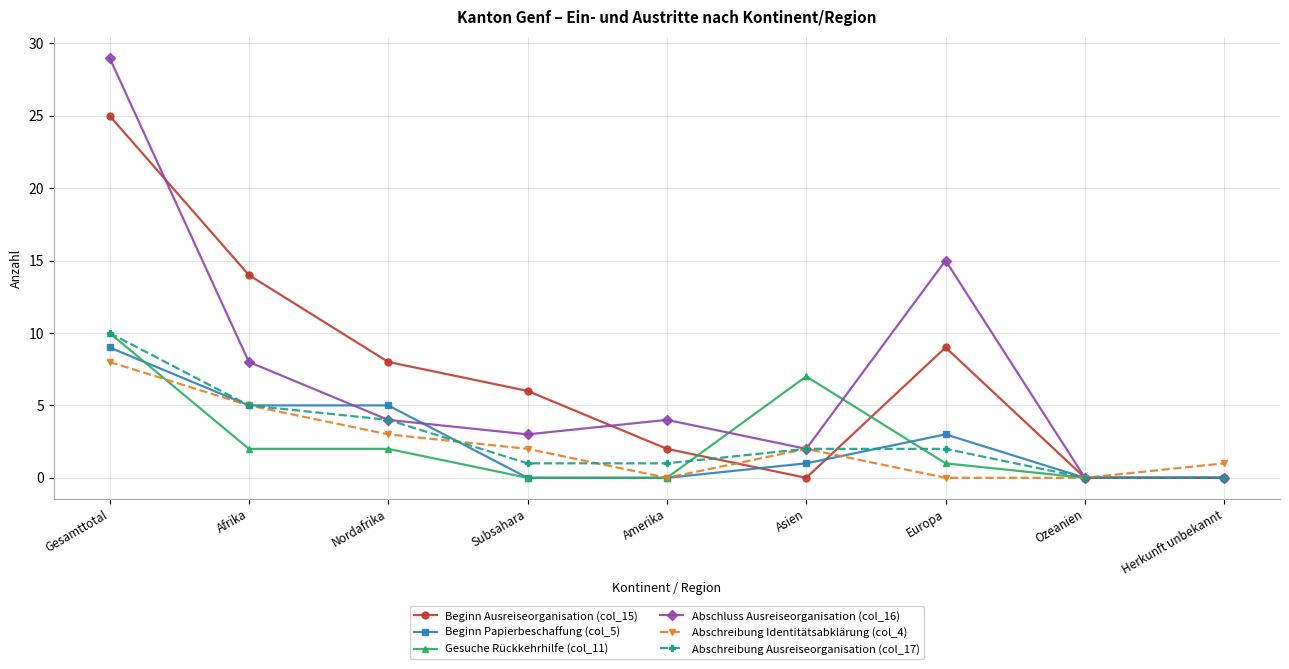

Reading left to right, what are all the values shown in this chart?

Beginn Ausreiseorganisation (col_15): Gesamttotal=25	Afrika=14	Nordafrika=8	Subsahara=6	Amerika=2	Asien=0	Europa=9	Ozeanien=0	Herkunft unbekannt=0
Beginn Papierbeschaffung (col_5): Gesamttotal=9	Afrika=5	Nordafrika=5	Subsahara=0	Amerika=0	Asien=1	Europa=3	Ozeanien=0	Herkunft unbekannt=0
Gesuche Rückkehrhilfe (col_11): Gesamttotal=10	Afrika=2	Nordafrika=2	Subsahara=0	Amerika=0	Asien=7	Europa=1	Ozeanien=0	Herkunft unbekannt=0
Abschluss Ausreiseorganisation (col_16): Gesamttotal=29	Afrika=8	Nordafrika=4	Subsahara=3	Amerika=4	Asien=2	Europa=15	Ozeanien=0	Herkunft unbekannt=0
Abschreibung Identitätsabklärung (col_4): Gesamttotal=8	Afrika=5	Nordafrika=3	Subsahara=2	Amerika=0	Asien=2	Europa=0	Ozeanien=0	Herkunft unbekannt=1
Abschreibung Ausreiseorganisation (col_17): Gesamttotal=10	Afrika=5	Nordafrika=4	Subsahara=1	Amerika=1	Asien=2	Europa=2	Ozeanien=0	Herkunft unbekannt=0